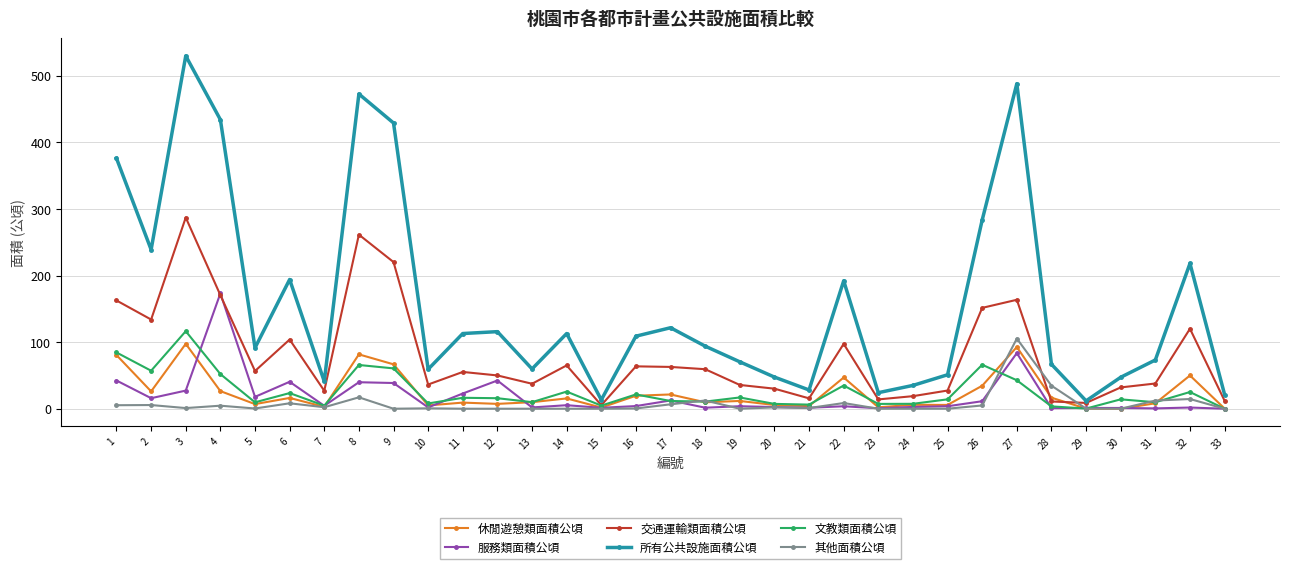

What is the average value of the 所有公共設施面積公頃 series?

159.5